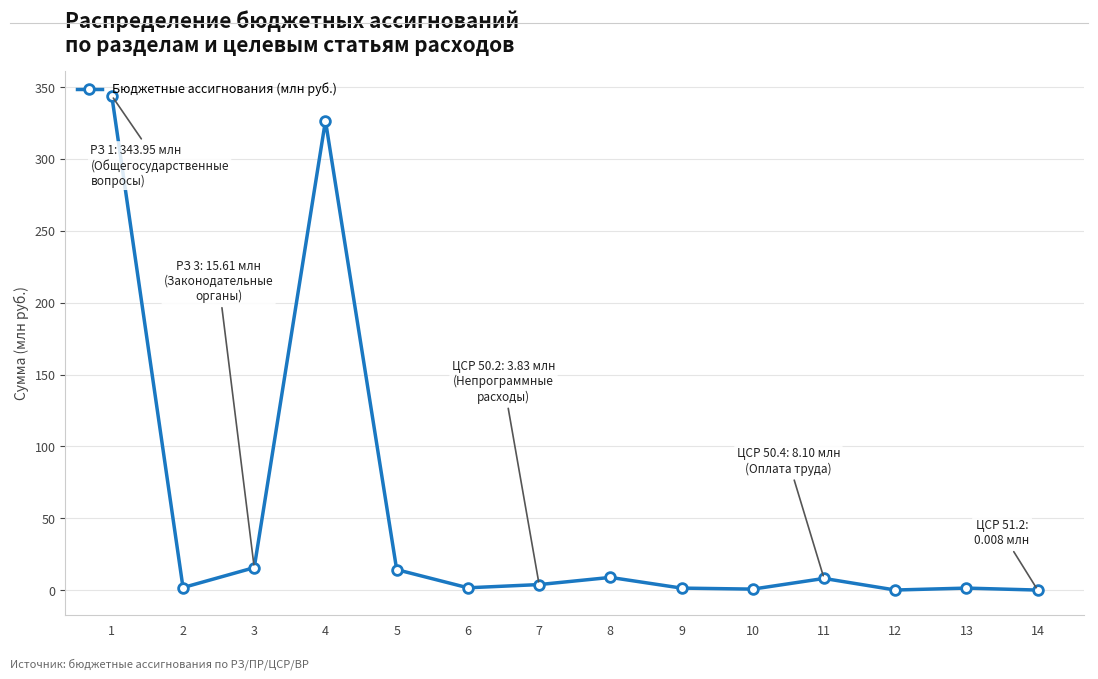

Which has a higher value, 13 or 8?

8